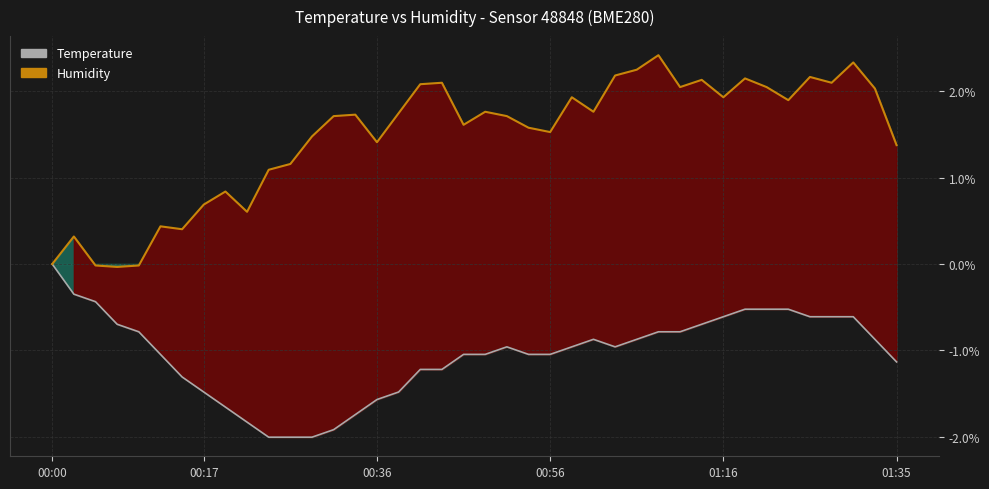

Rank the series by their average value, from highest to lowest.

Humidity, Temperature